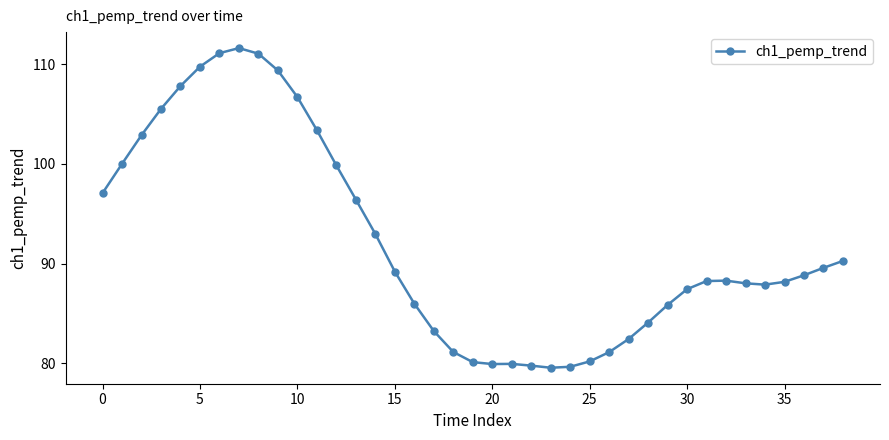

True or false: the data has more than 0 interior local peaks.

True